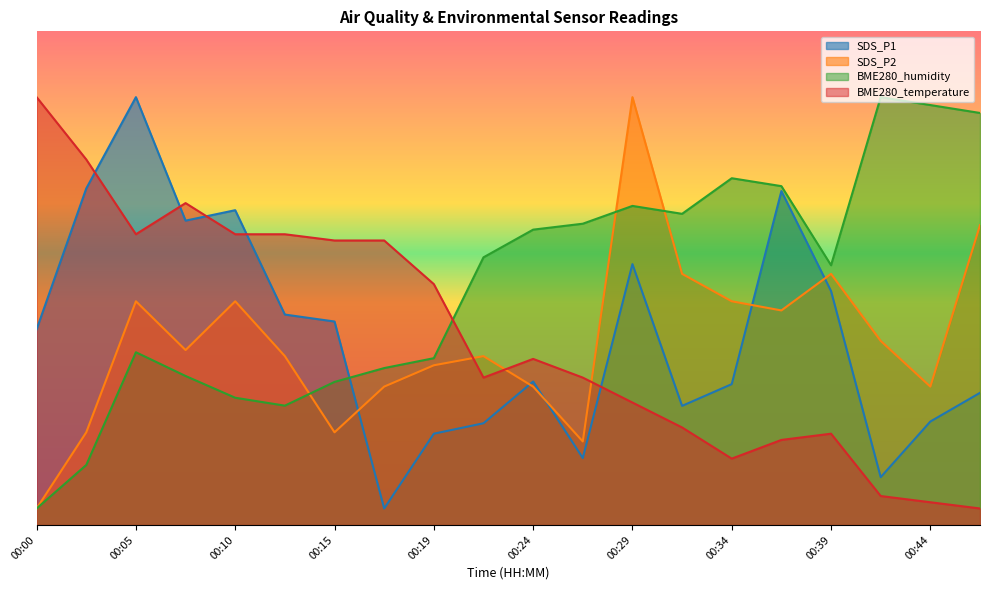

Does the chart display data point markers on the line(s)?

No